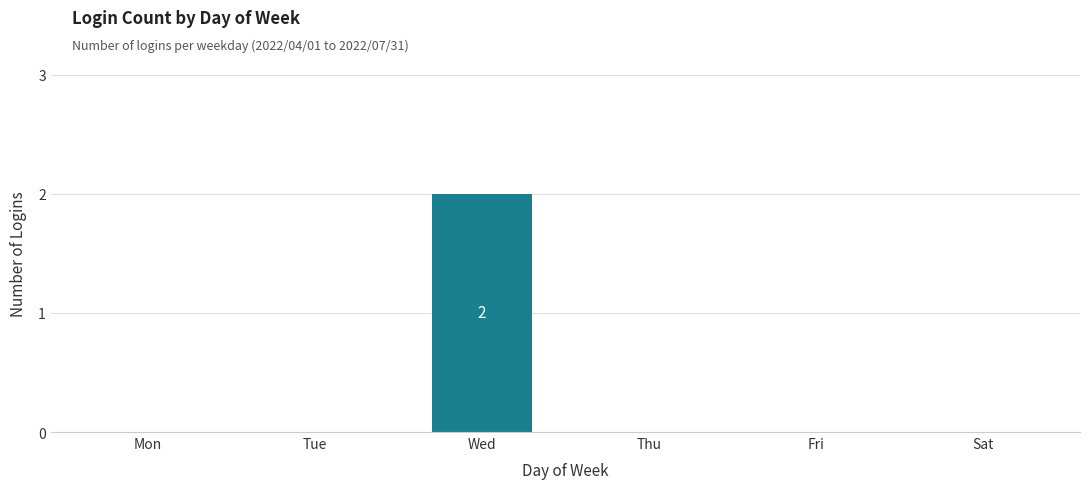

Are the bars grouped side by side (vs. stacked)?

No